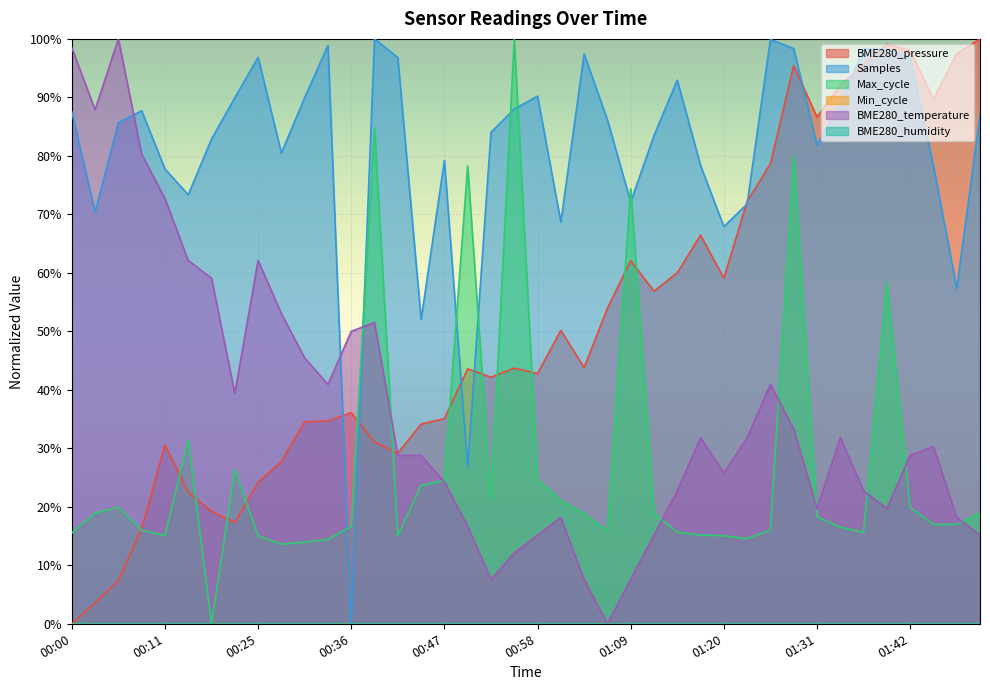

The value of Samples at 01:39 is 0.5. True or false?

False